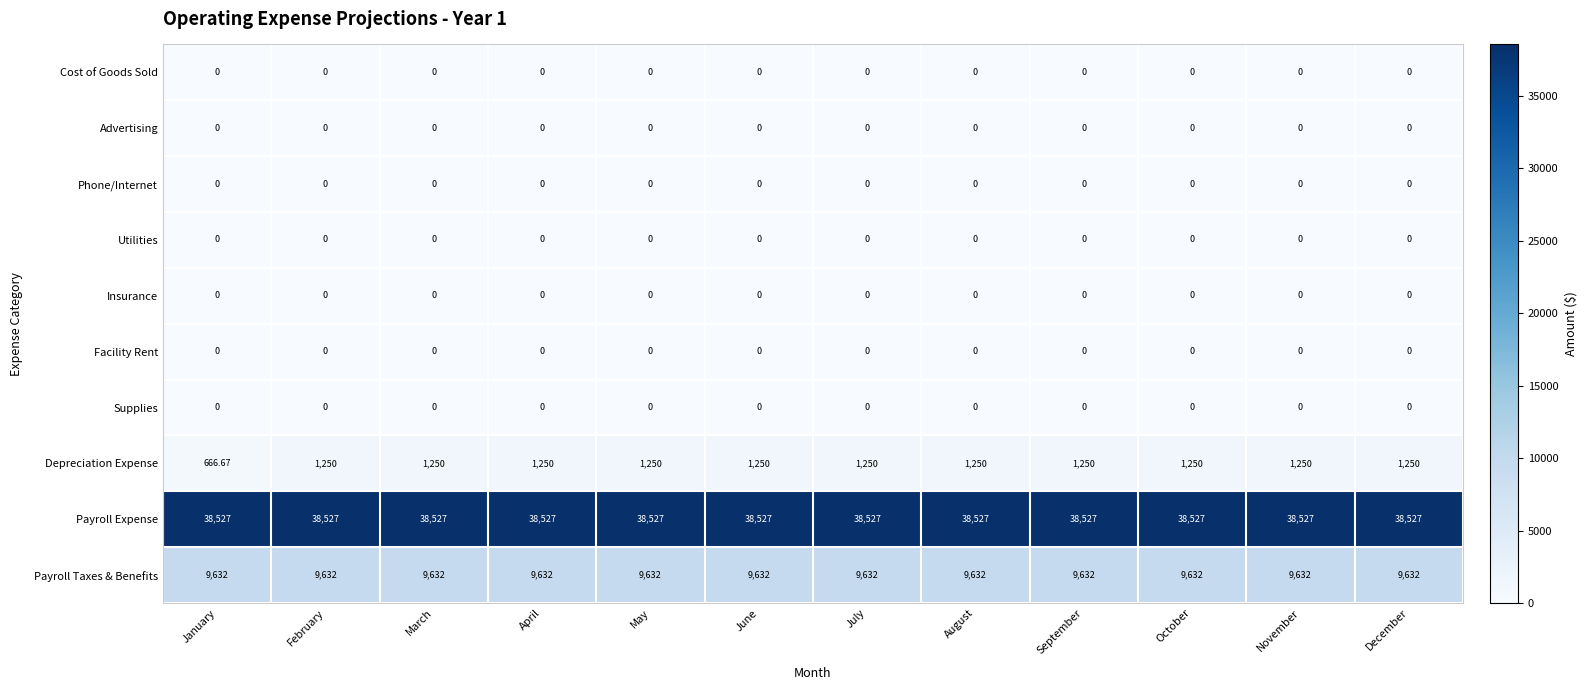

Which series has the largest total across all categories?

Payroll Expense